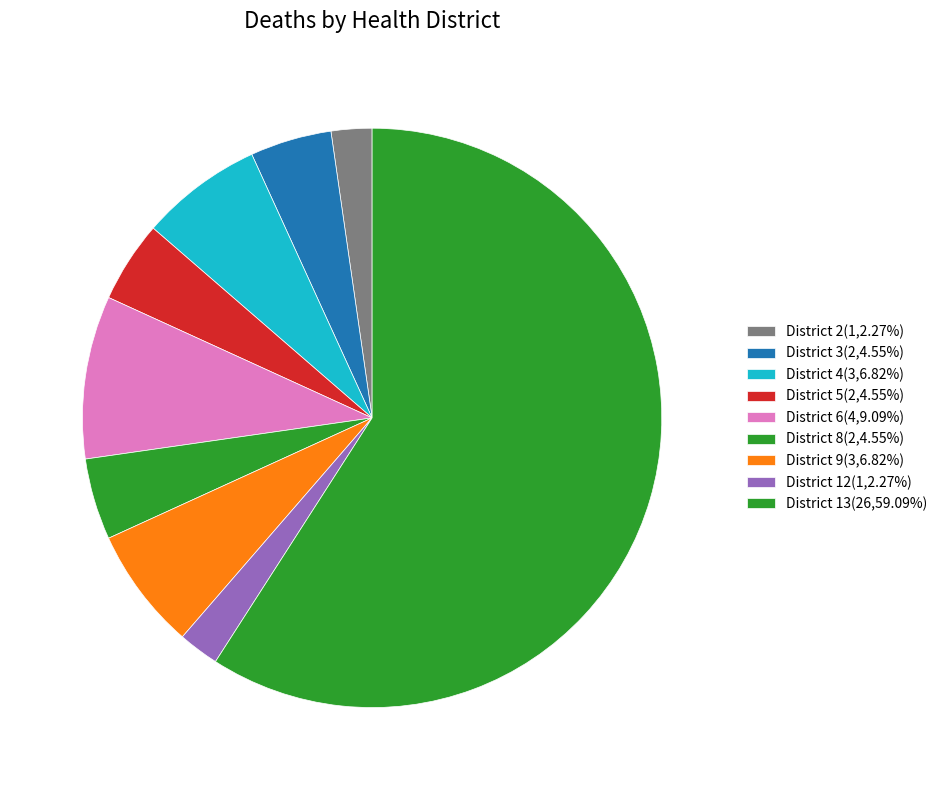

What percentage do District 4 and District 5 together represent?

11.4%